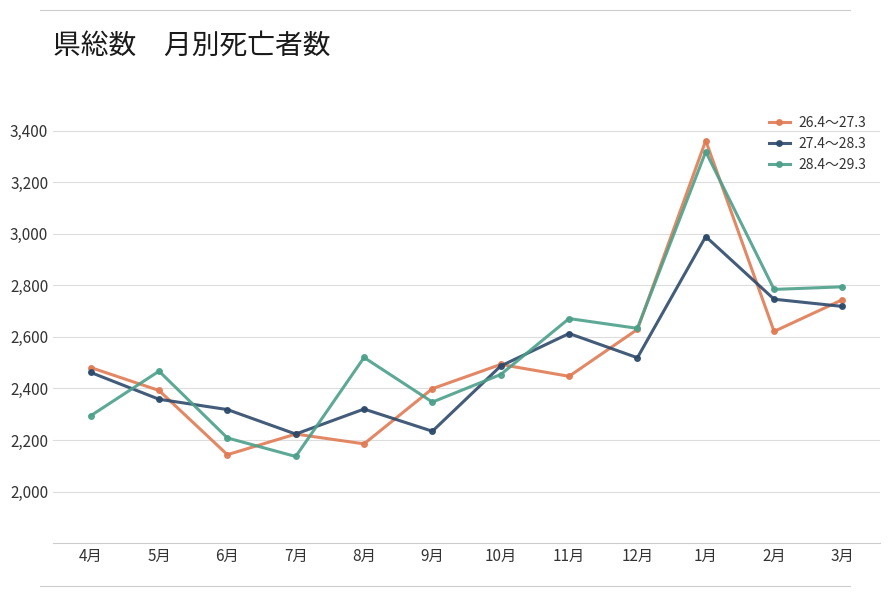

What is the label of the 1st point from the right?

3月